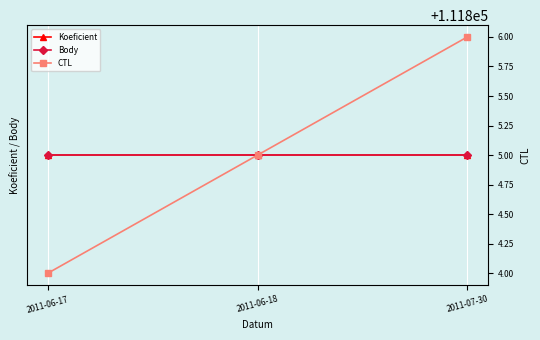

Reading left to right, what are all the values shown in this chart?

Koeficient: 2011-06-17=1	2011-06-18=1	2011-07-30=1
Body: 2011-06-17=1	2011-06-18=1	2011-07-30=1
CTL: 2011-06-17=111804	2011-06-18=111805	2011-07-30=111806